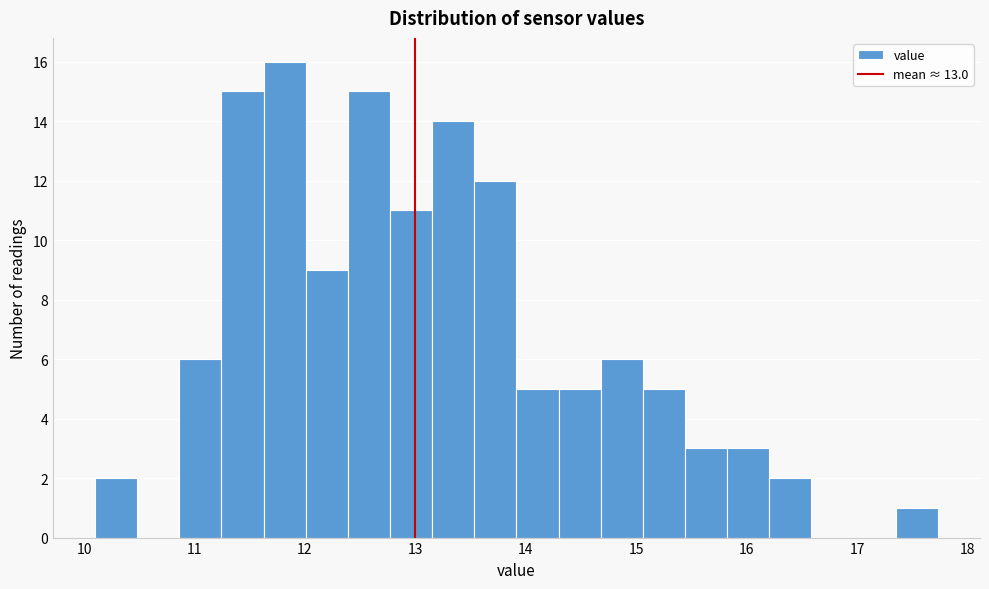

Around what value on the x-axis is the tallest bar? Give the approximate position of its centre, as read against the axis.

11.8